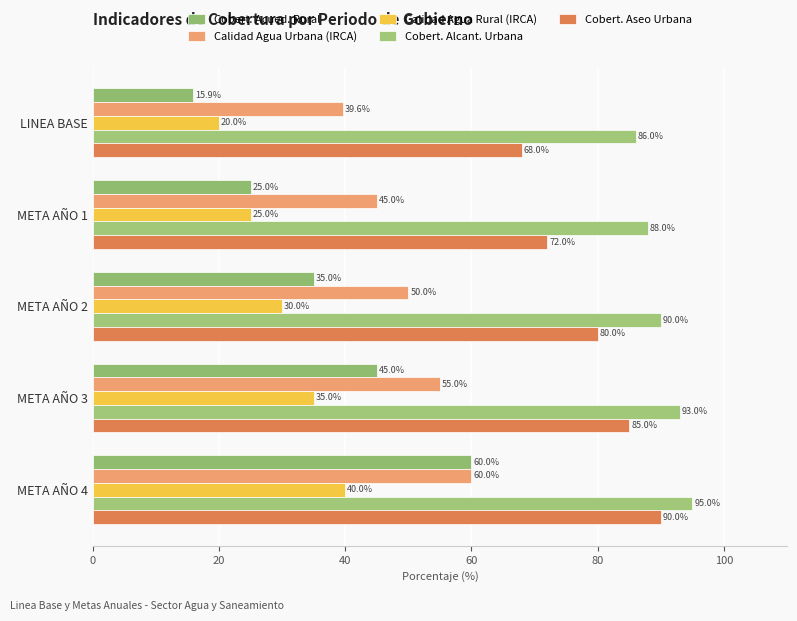

Which series has the largest total across all categories?

Cobert. Alcant. Urbana